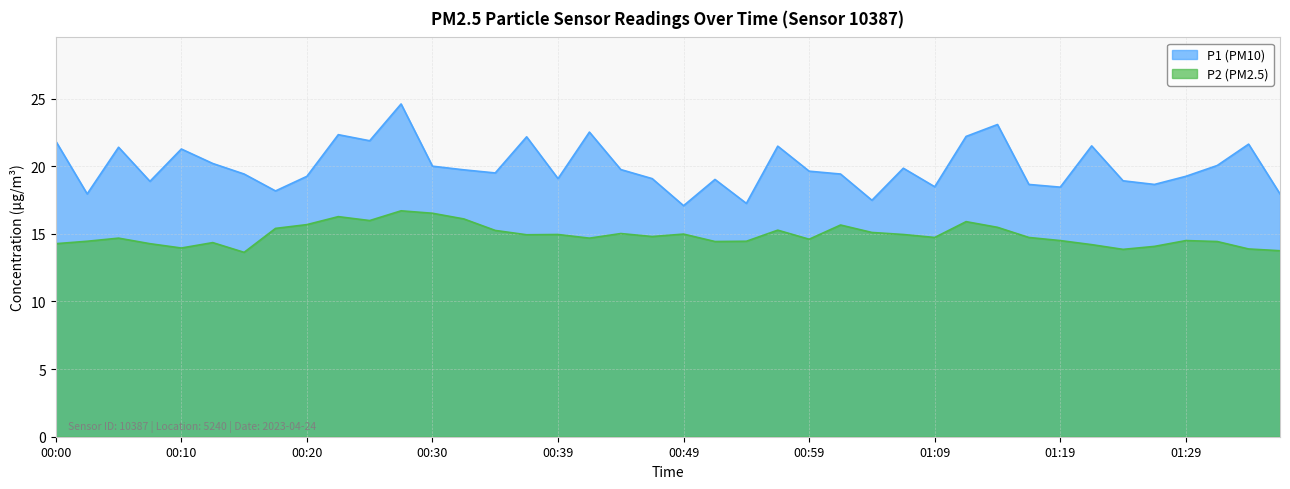

True or false: P2 and P1 cross at least once.

False